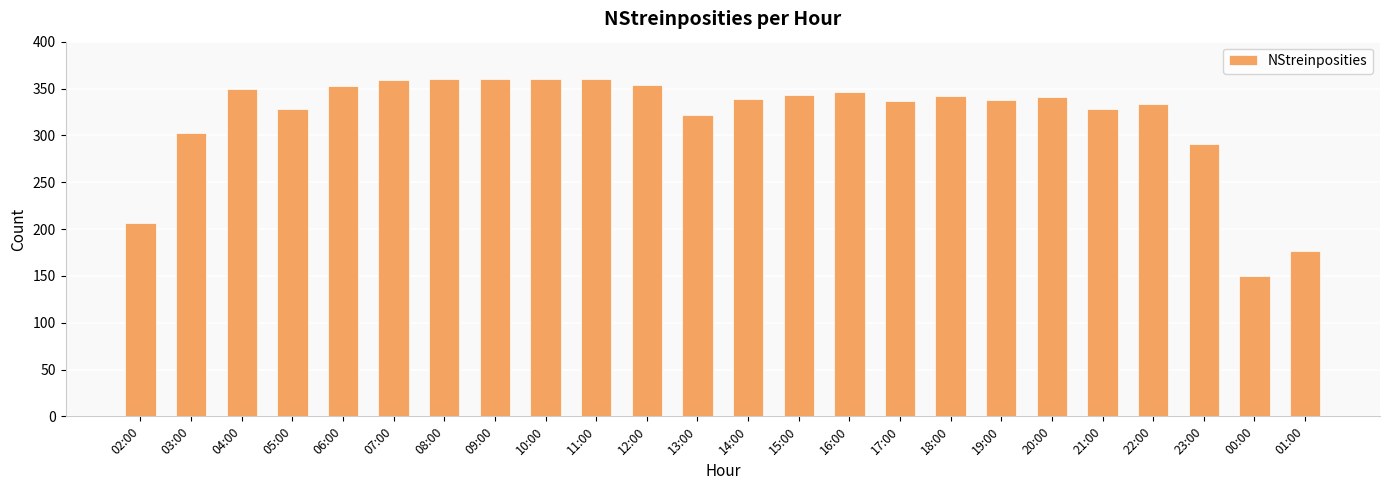

Is it true that the value at 11:00 is 626?

False